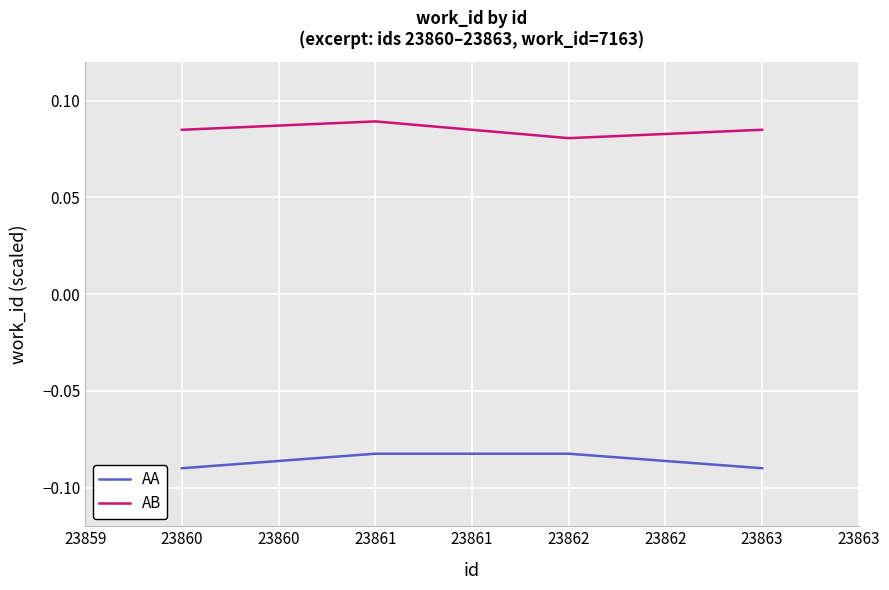

At which category is the sum across all series the highest?

23861